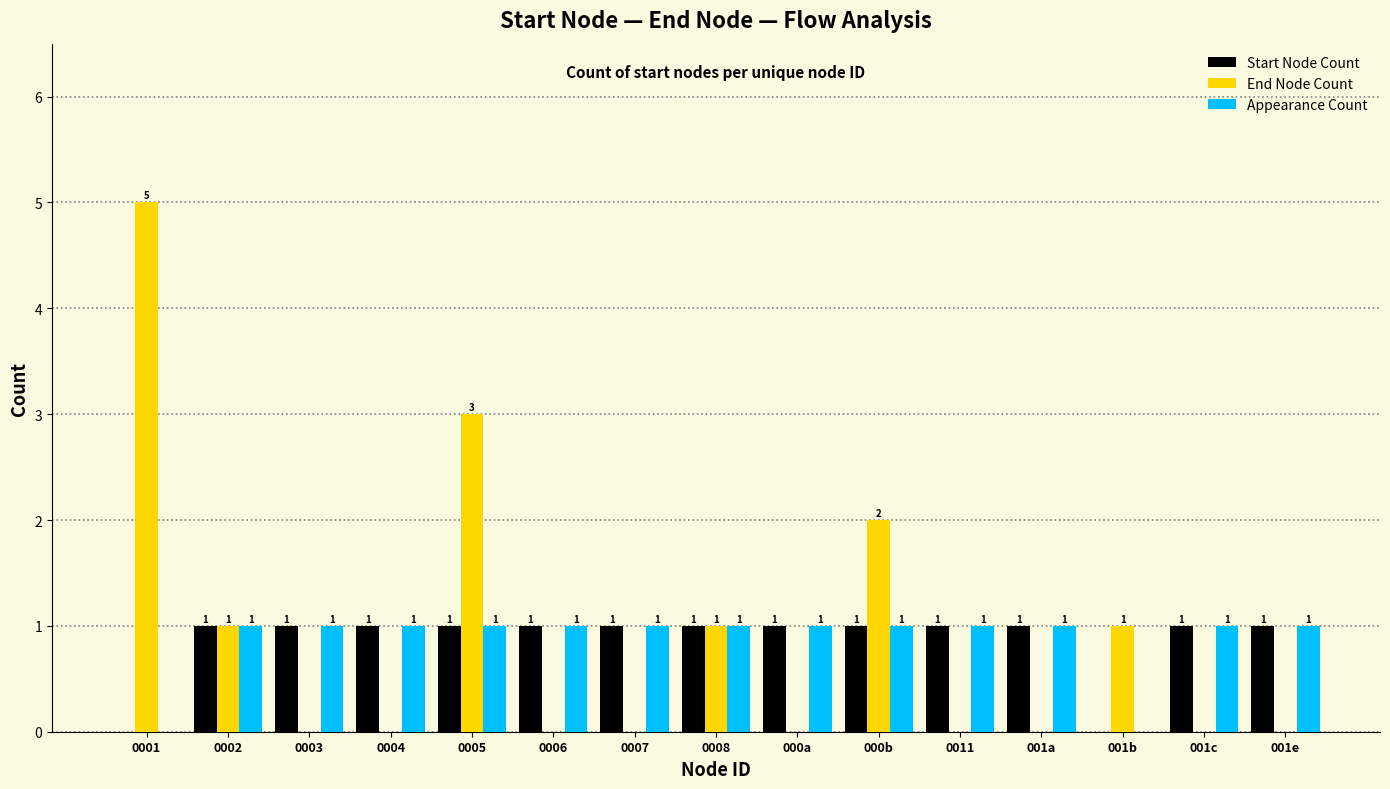

Where is End Node Count nearest to the value 2?

000b